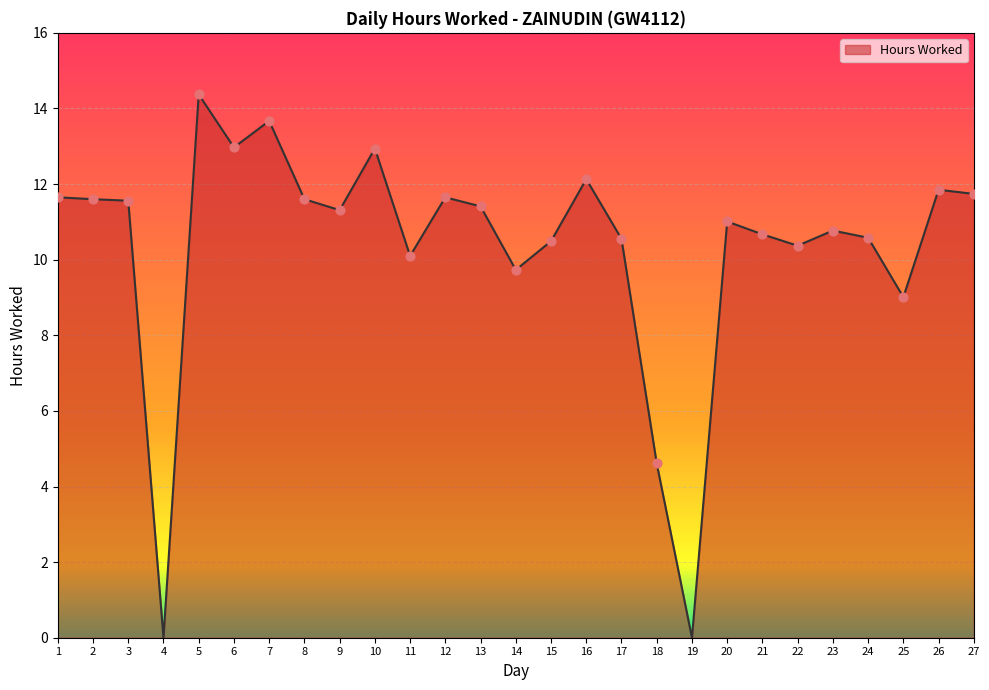

What is the ratio of the value at 24 to the value at 23?

1.0